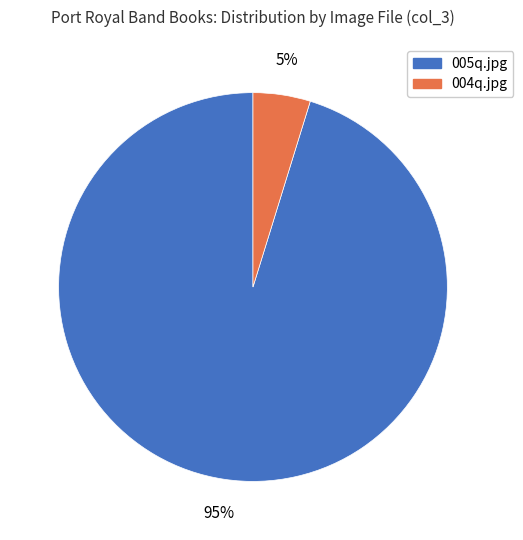

To the nearest percent, what is the difference between the largest and smallest slice percentages?

90%